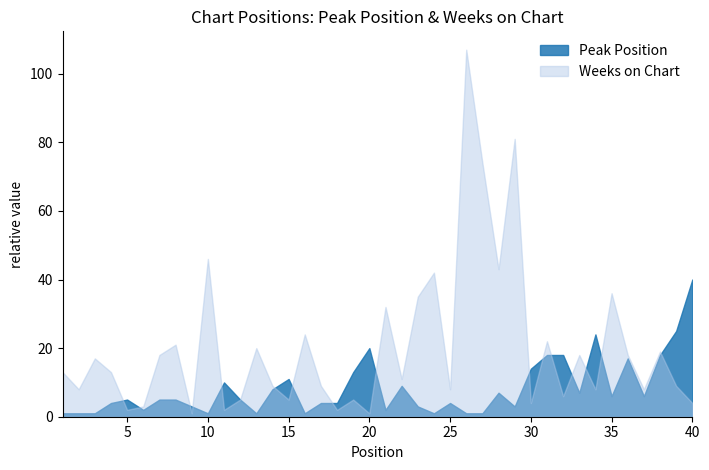

What is the difference between the highest and lowest values at 6?

1